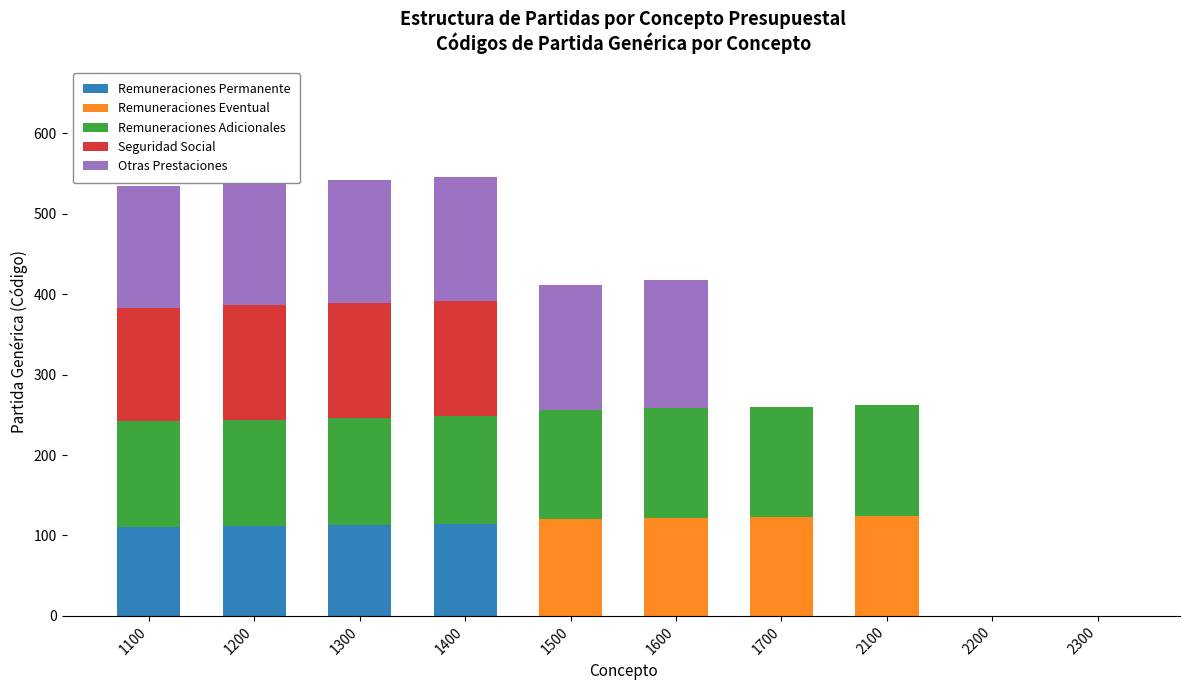

The value of Remuneraciones Permanente at 1300 is 148. True or false?

False